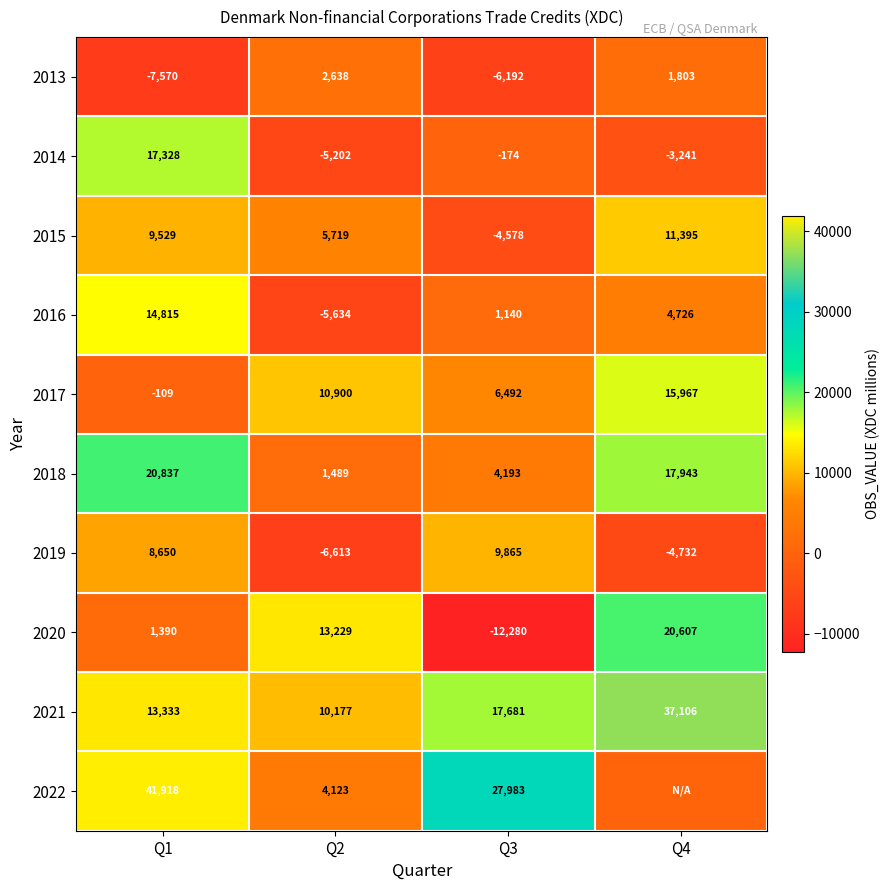

Is the value of 2022 at Q3 greater than the value of 2021 at Q2?

Yes